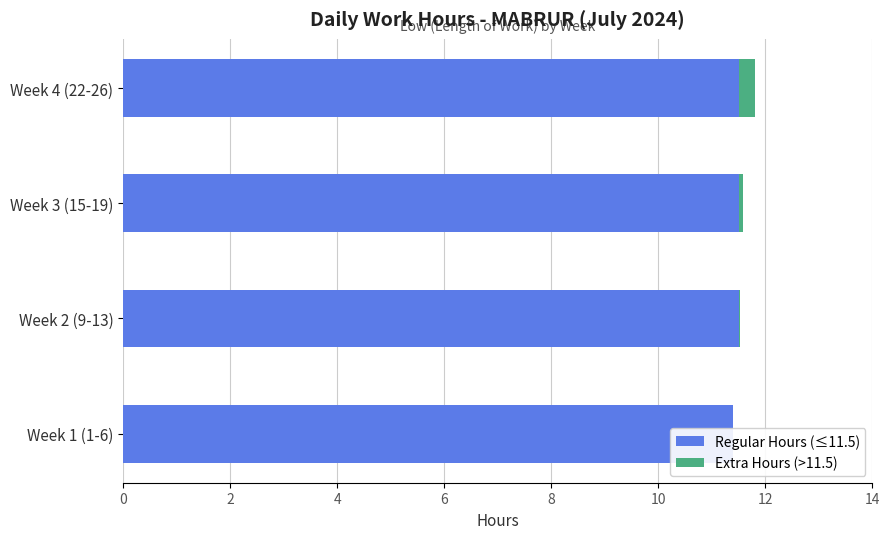

What is the value of the Regular Hours (≤11.5) bar at the 1st from the left?

11.4